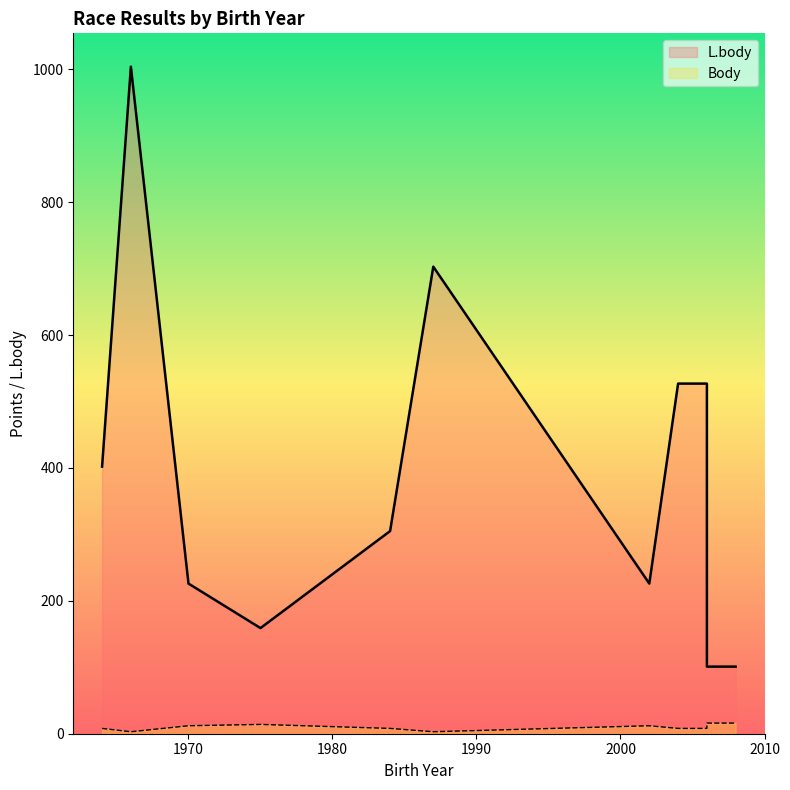

Rank the categories by Body value from highest to lowest.

2008, 2006, 1975, 1970, 2002, 2004, 2006, 1964, 1984, 1966, 1987